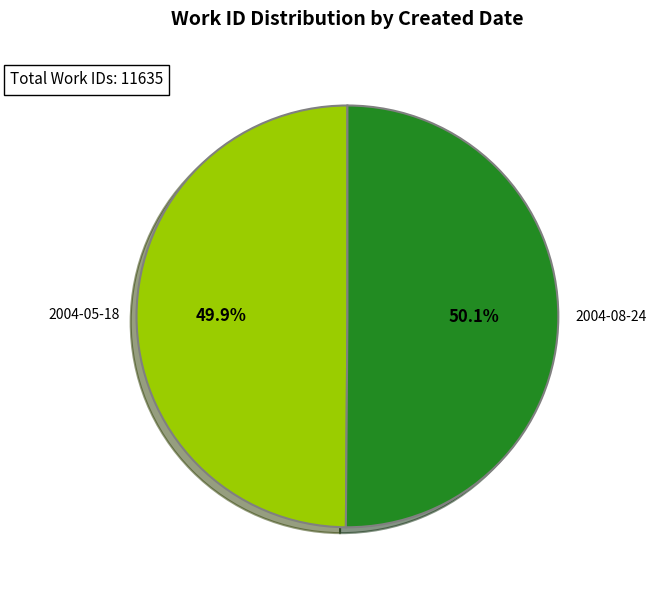

True or false: 2004-05-18 accounts for 63% of the total.

False